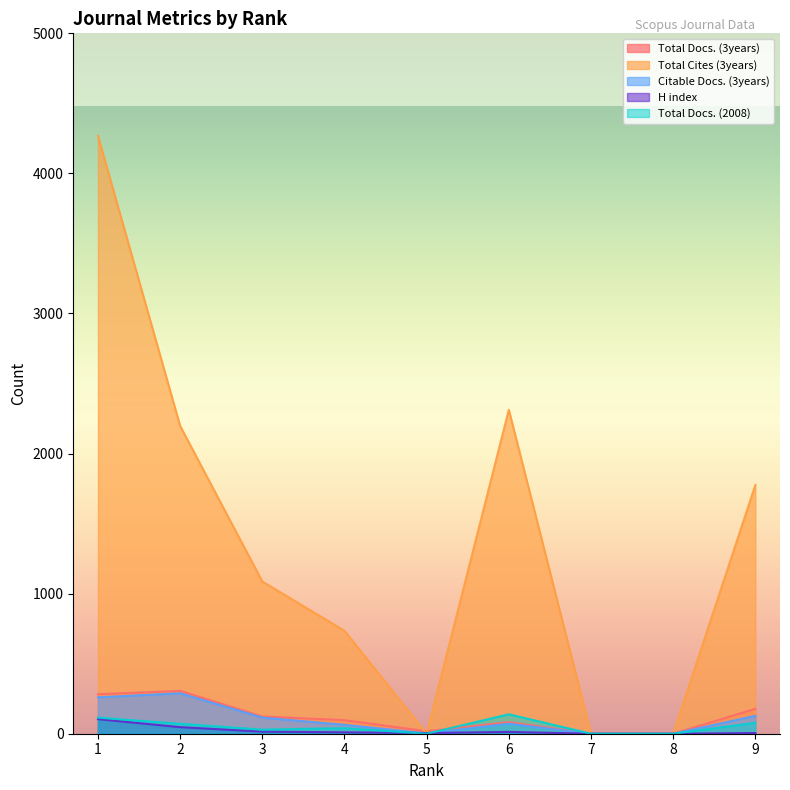

Is the value of Total Cites (3years) at 1 greater than the value of Total Docs. (2008) at 6?

Yes